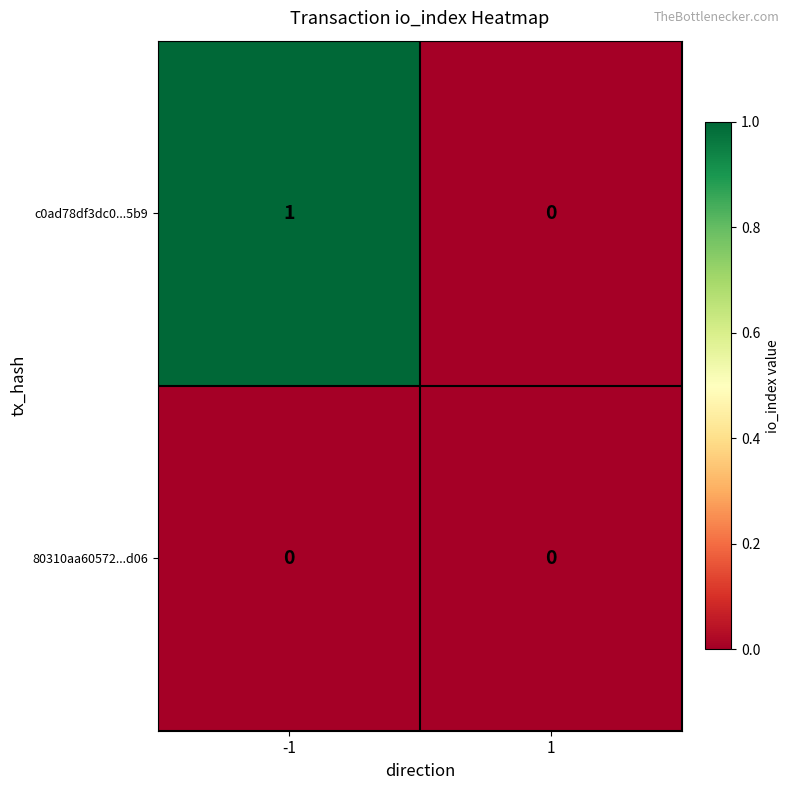

Which series has the largest total across all categories?

c0ad78df3dc0...5b9